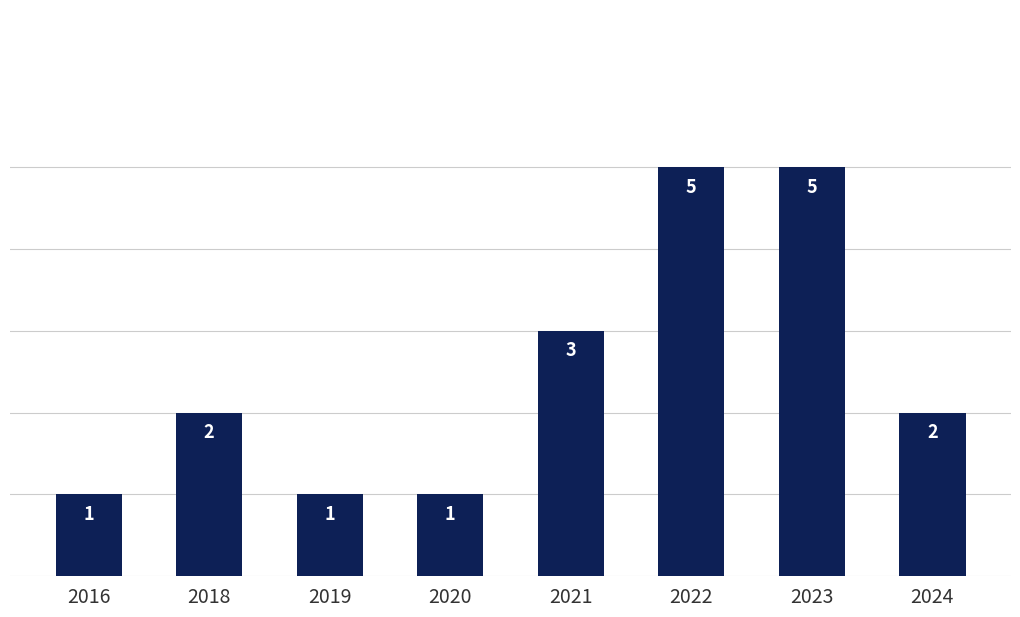

What is the difference between the maximum and minimum values?

4